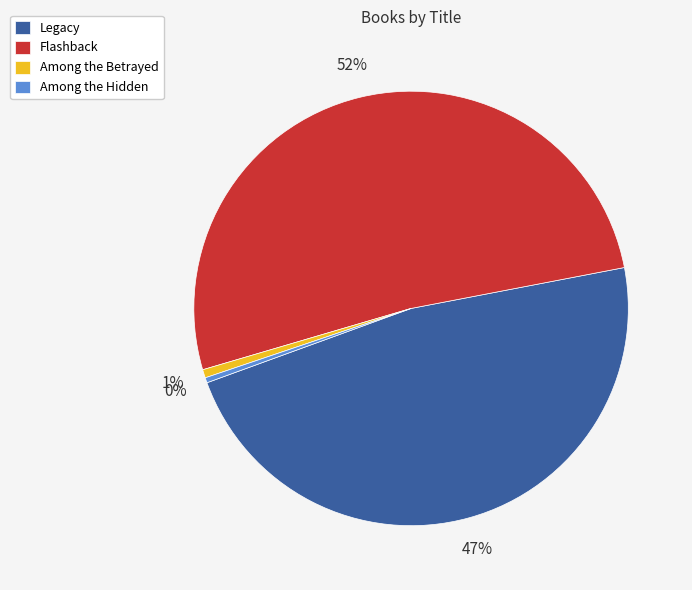

Which category accounts for the majority?

Flashback